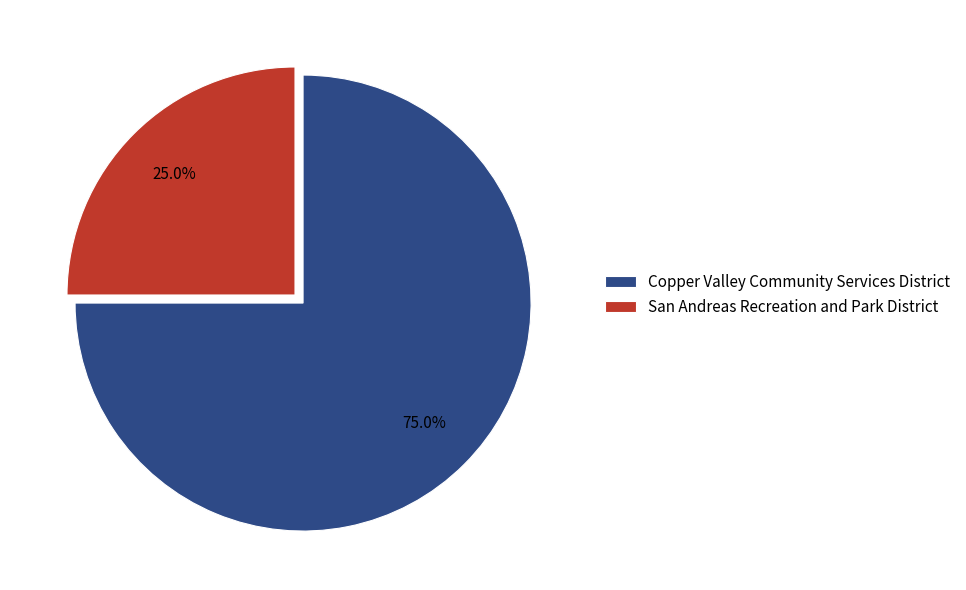

Does San Andreas Recreation and Park District account for over 50% of the chart?

No